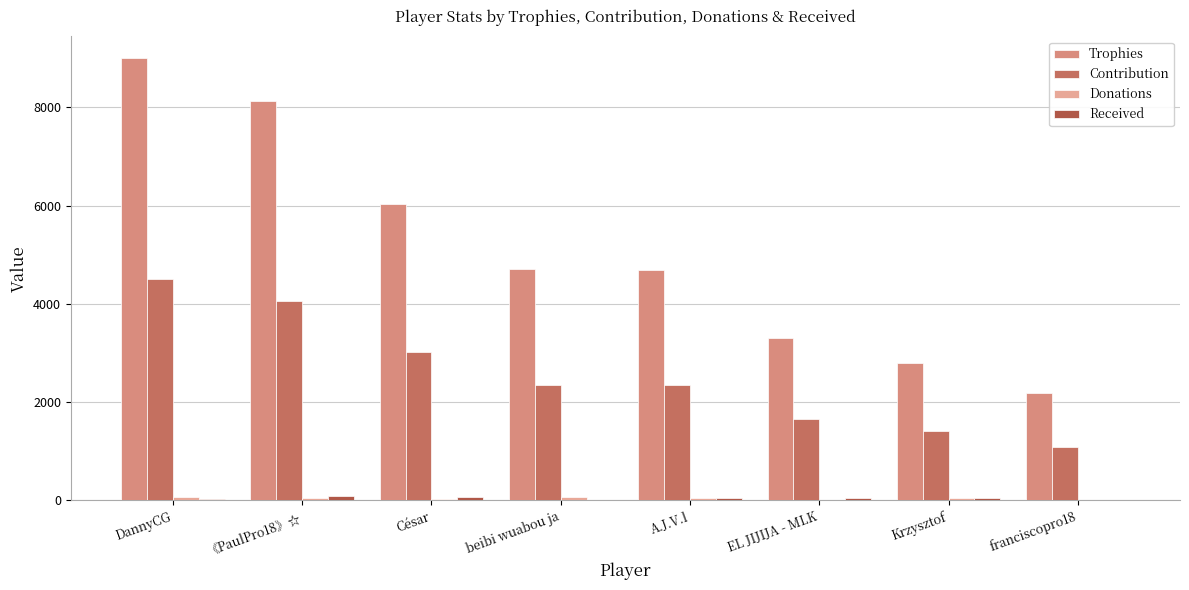

How many groups of bars are there?

8